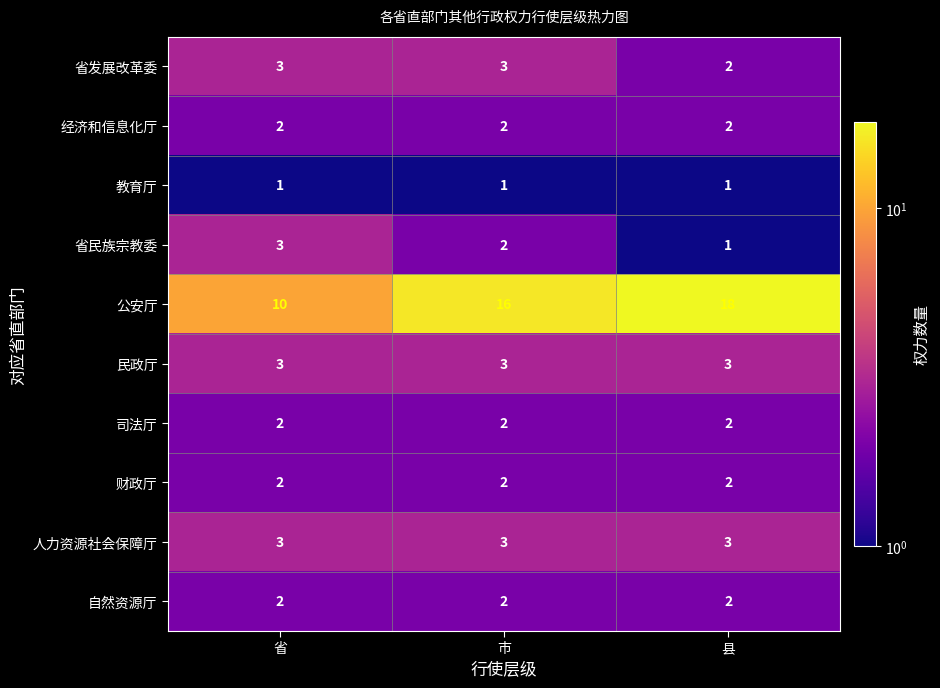

Reading left to right, transcribe all the data shown in this chart.

省发展改革委: 3	3	2
经济和信息化厅: 2	2	2
教育厅: 1	1	1
省民族宗教委: 3	2	1
公安厅: 10	16	18
民政厅: 3	3	3
司法厅: 2	2	2
财政厅: 2	2	2
人力资源社会保障厅: 3	3	3
自然资源厅: 2	2	2